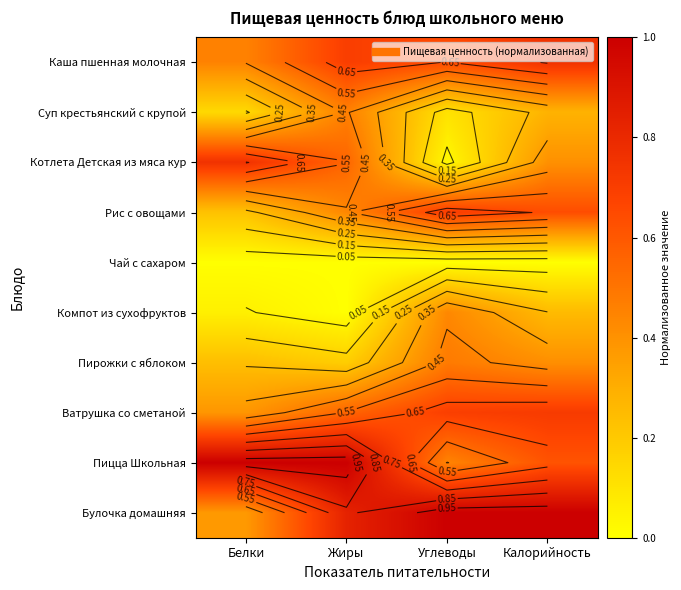

Is the value of Суп крестьянский с крупой at Жиры greater than the value of Компот из сухофруктов at Белки?

Yes